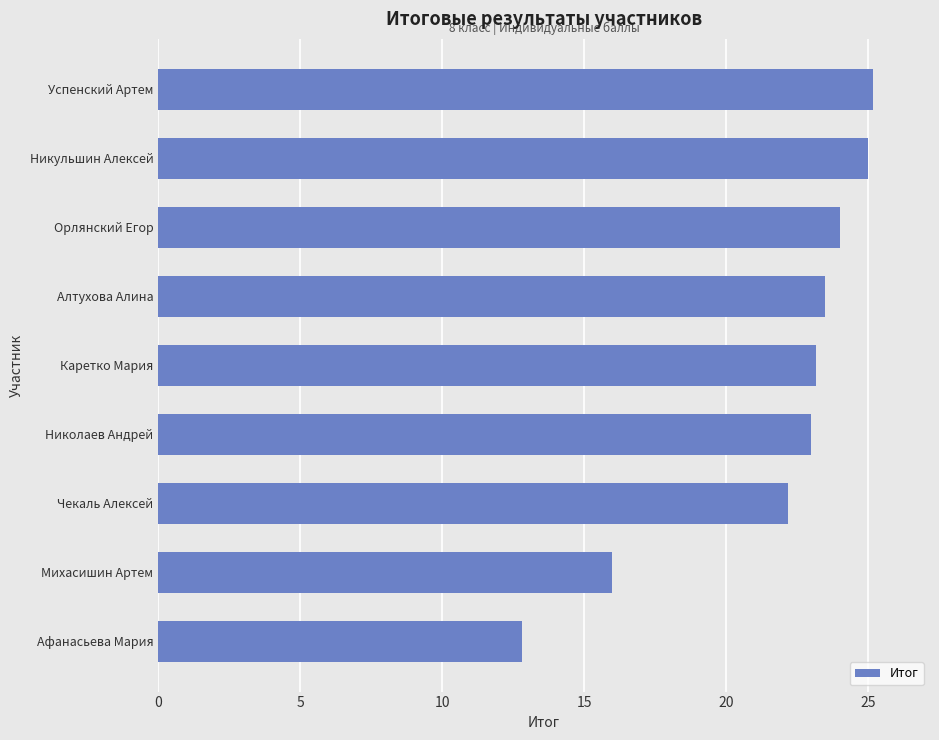

What is the sum of all values?

194.8